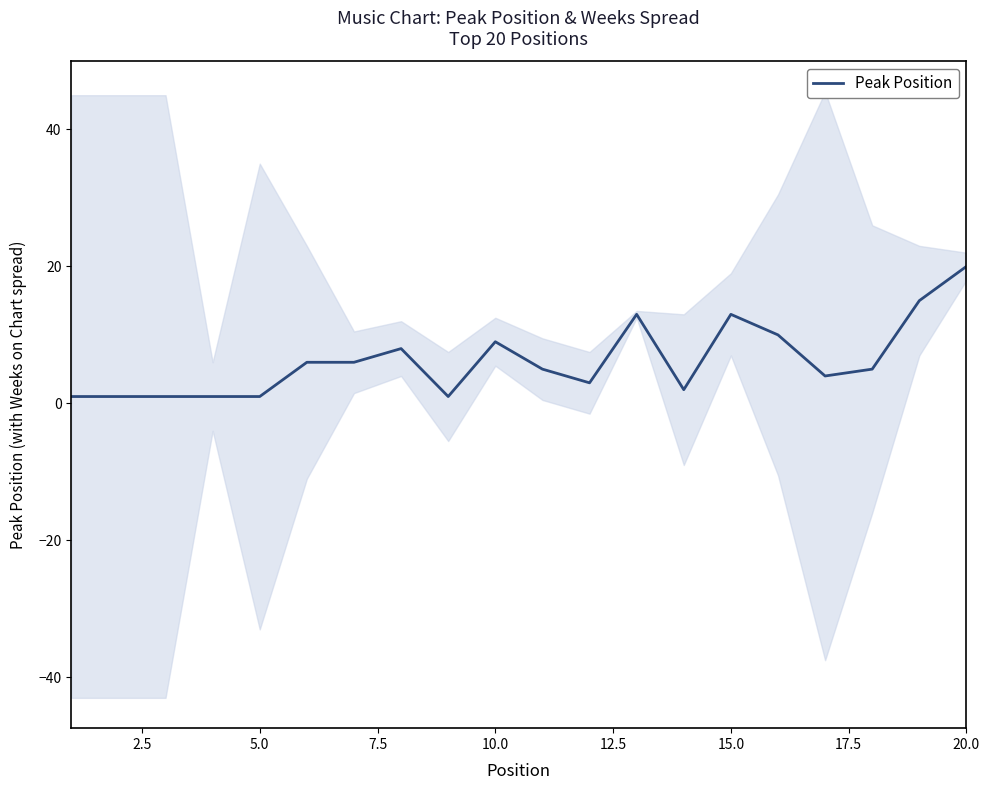

What is the maximum value for Peak Position?

20